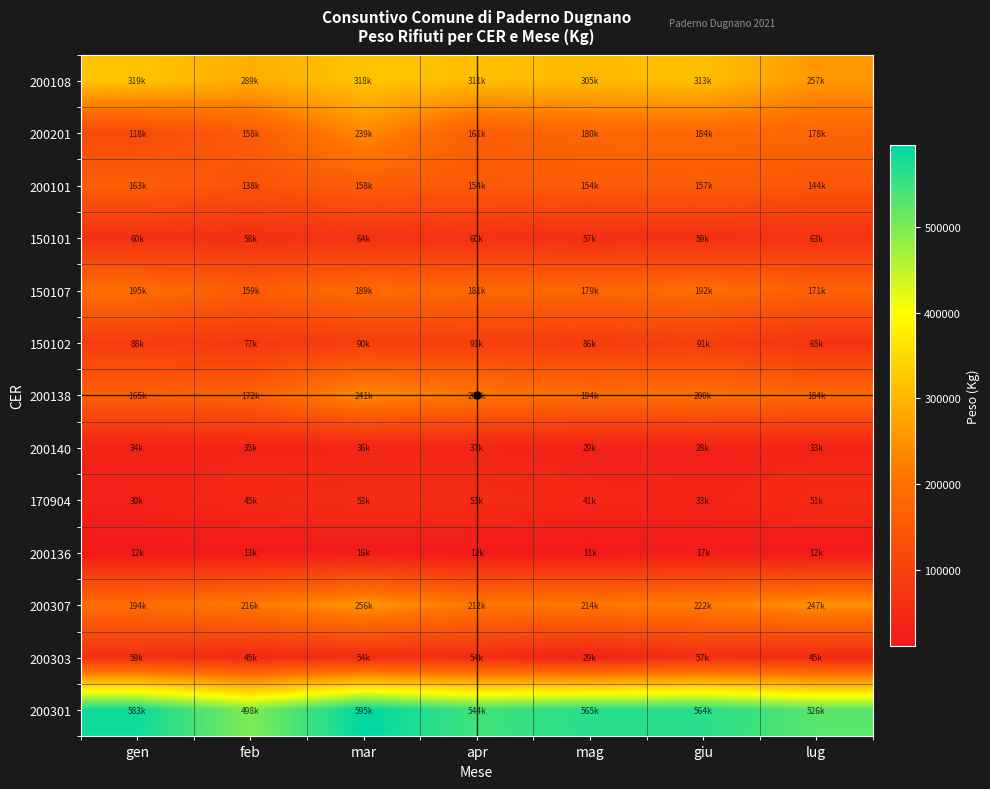

Reading left to right, what are all the values shown in this chart?

200108: gen=319008	feb=289100	mar=318220	apr=311260	mag=305340	giu=313200	lug=257780
200201: gen=118800	feb=158180	mar=239740	apr=161900	mag=180820	giu=184160	lug=178620
200101: gen=163160	feb=138880	mar=158580	apr=154840	mag=154800	giu=157920	lug=144620
150101: gen=60100	feb=58360	mar=64500	apr=60980	mag=57260	giu=59100	lug=63700
150107: gen=195340	feb=159350	mar=189890	apr=181460	mag=179710	giu=192560	lug=171590
150102: gen=88320	feb=77120	mar=90300	apr=91680	mag=86780	giu=91450	lug=65780
200138: gen=165380	feb=172120	mar=241740	apr=209760	mag=194780	giu=200440	lug=184780
200140: gen=34000	feb=35050	mar=36260	apr=37560	mag=29620	giu=28940	lug=33890
170904: gen=30120	feb=45640	mar=53960	apr=53080	mag=41860	giu=33560	lug=51620
200136: gen=12460	feb=13150	mar=16460	apr=12200	mag=11520	giu=17310	lug=12380
200307: gen=194260	feb=216480	mar=256710	apr=212550	mag=214510	giu=222550	lug=247720
200303: gen=59520	feb=45880	mar=54360	apr=54300	mag=29480	giu=57820	lug=45260
200301: gen=583320	feb=498400	mar=595240	apr=544620	mag=565520	giu=564660	lug=526570